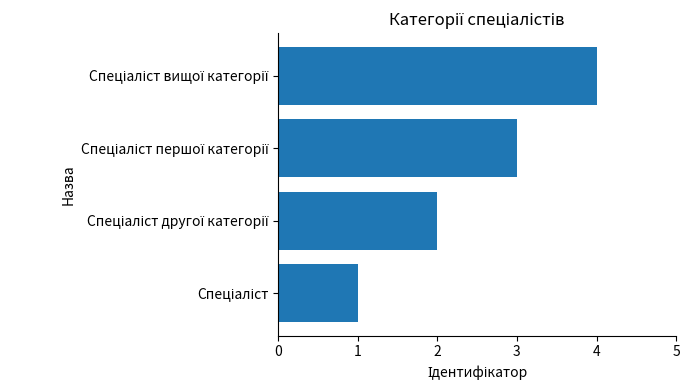

What is the difference between the maximum and minimum values?

3